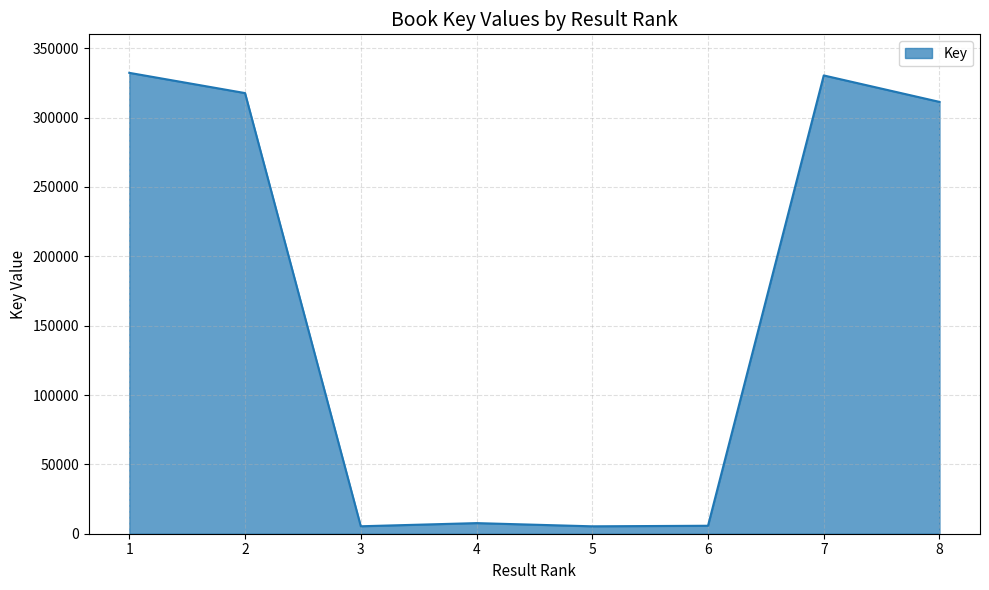

Read the value at 5, to the nearest 50.

5350